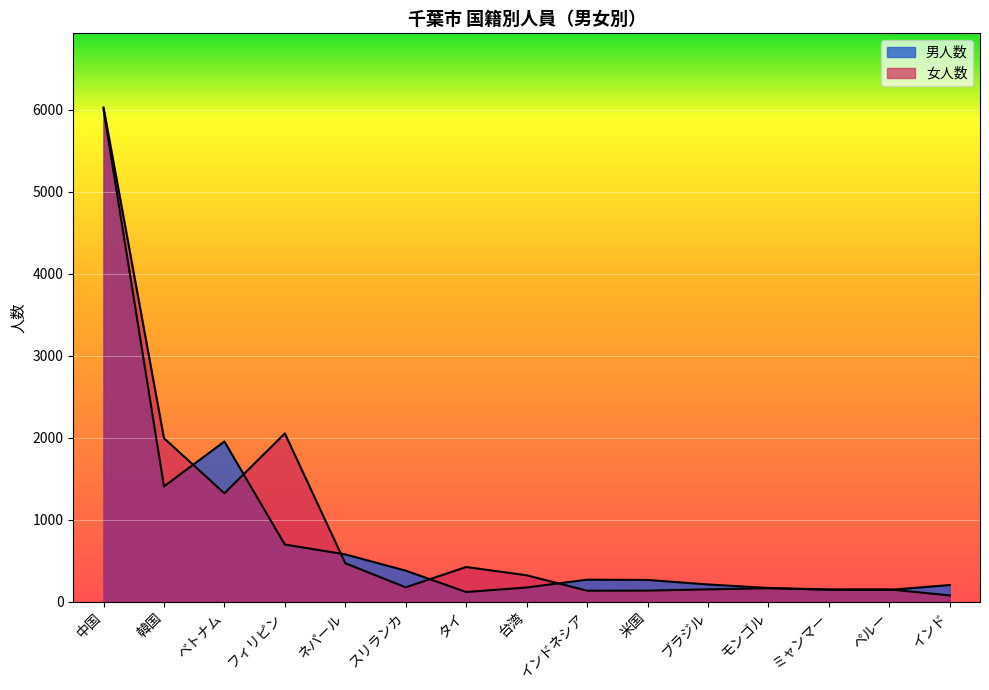

What is the label of the 15th point from the right?

中国